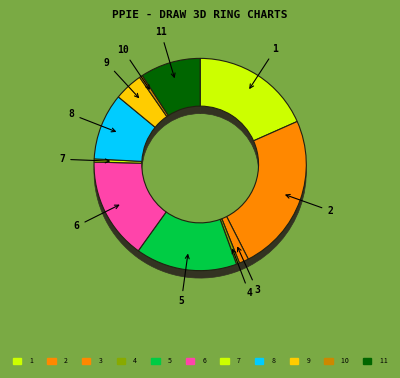

Does 7 account for over 50% of the chart?

No